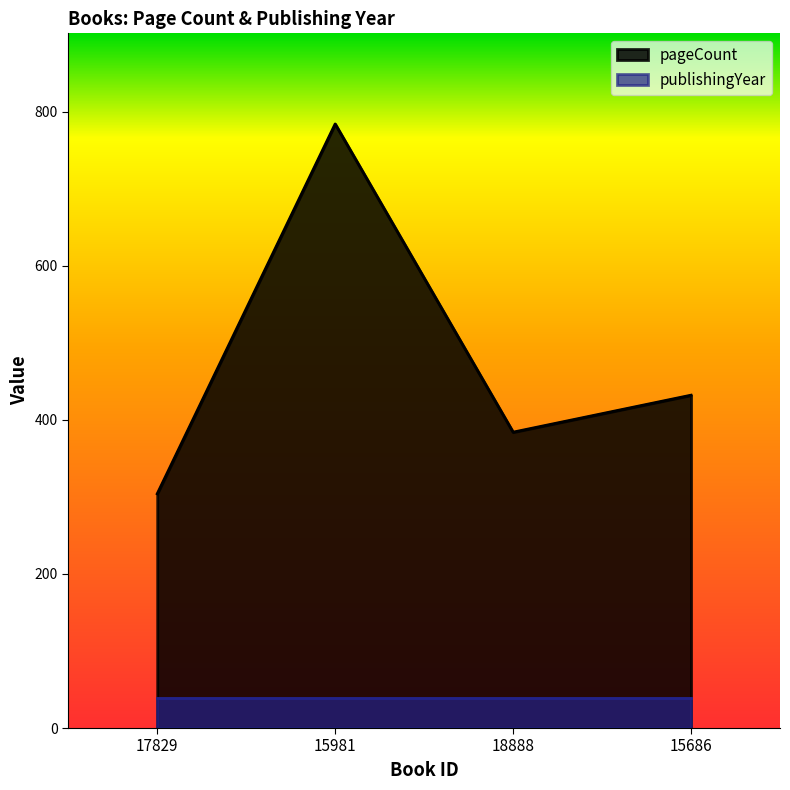

List the labels in order of value, largest first.

15981, 15686, 18888, 17829